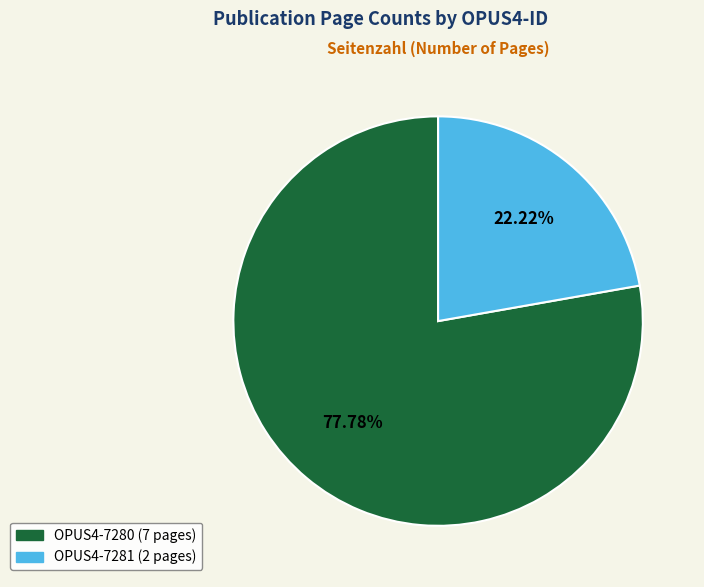

Do OPUS4-7280 and OPUS4-7281 together represent more than half of the pie?

Yes